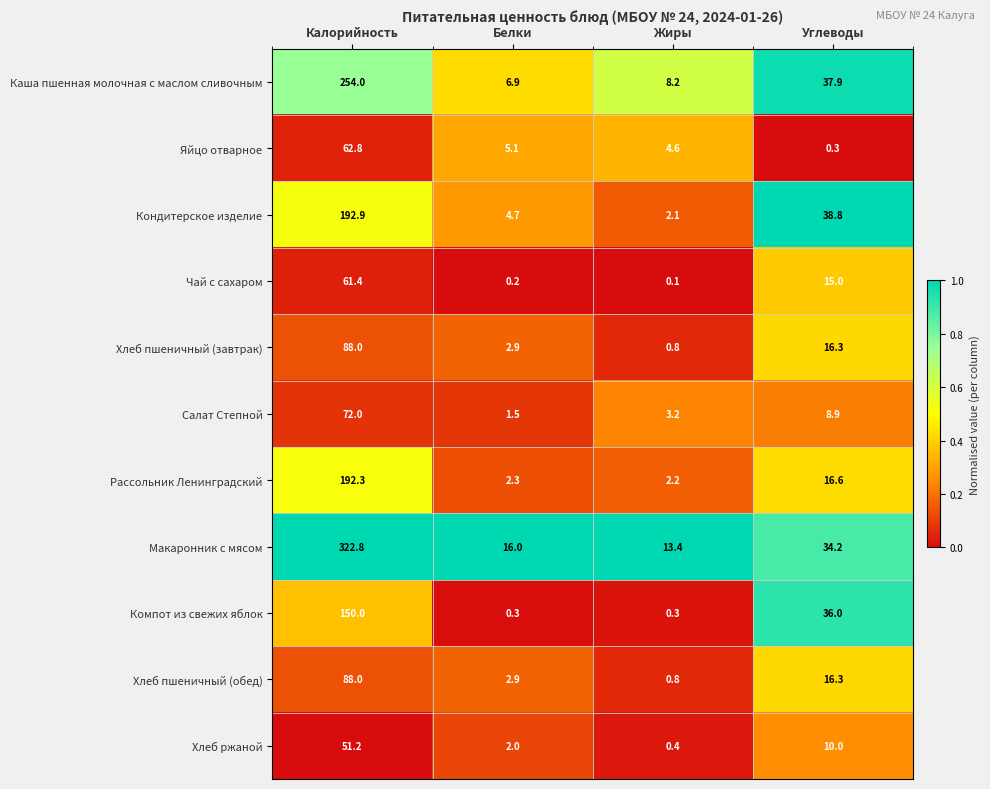

What is the sum of all Хлеб пшеничный (обед) values?

108.0